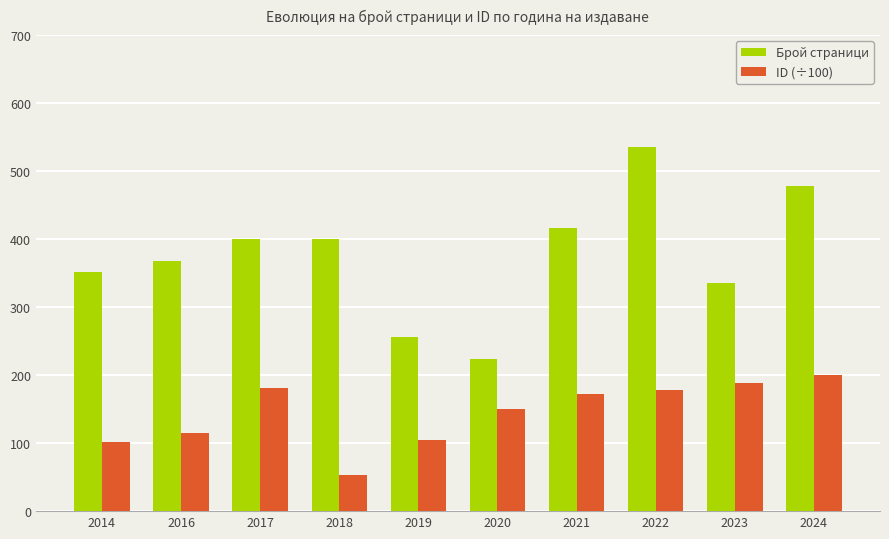

Rank the series by their average value, from highest to lowest.

Брой страници, ID (÷100)